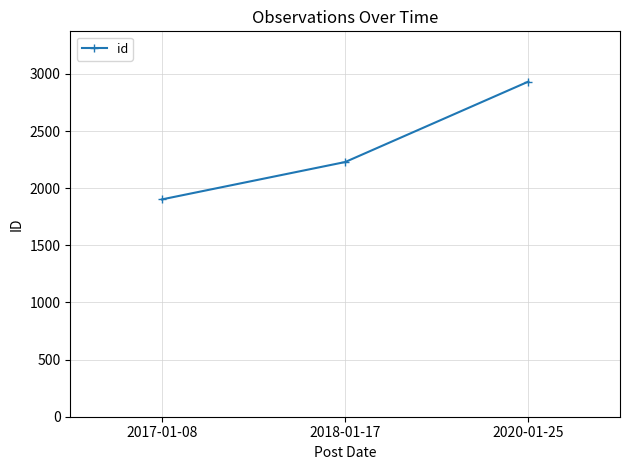

What is the sum of the values at 2020-01-25 and 2017-01-08?

4835